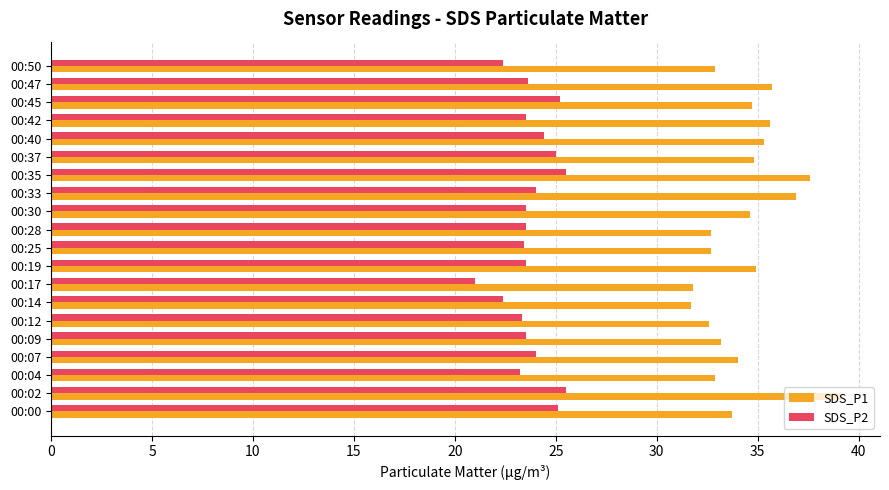

How many data points does each series have?

20